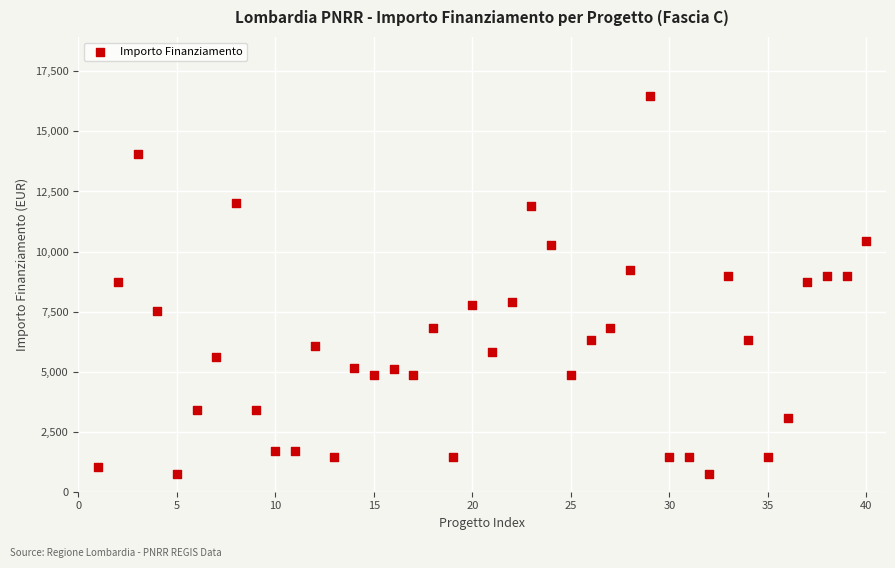

What is the range of X values (max minus min)?

39